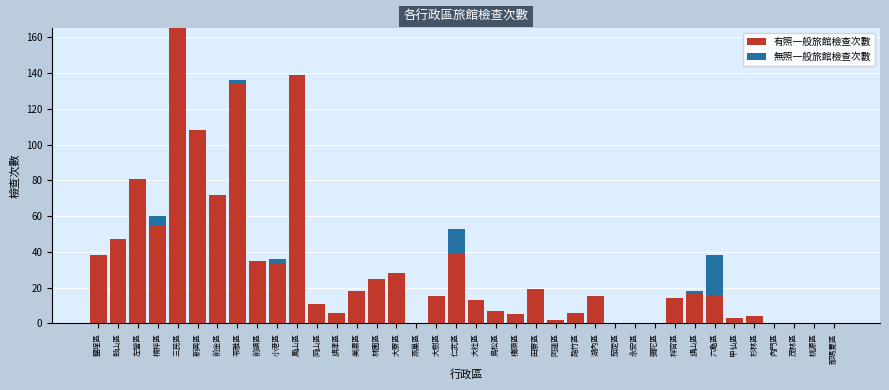

What is the total value across all series at 田寮區?

19